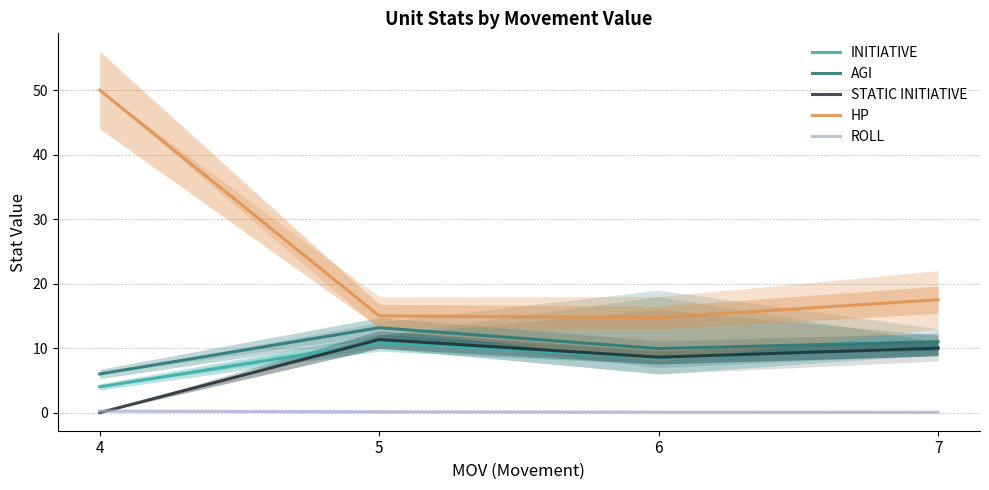

True or false: INITIATIVE and HP cross at least once.

False